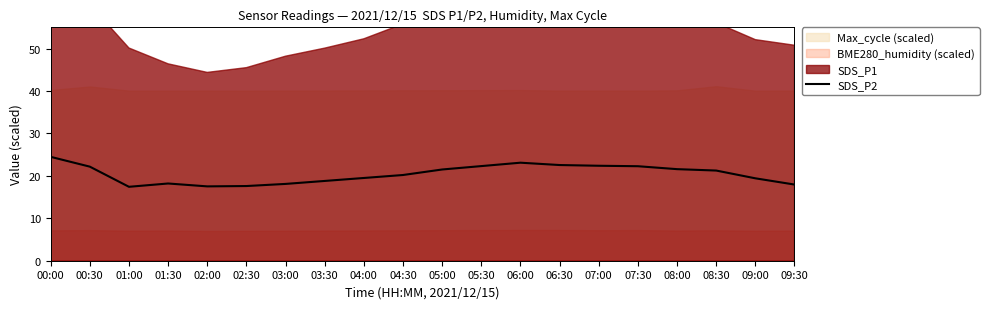

The chart shows a value of 21.6 at 08:00. True or false?

True